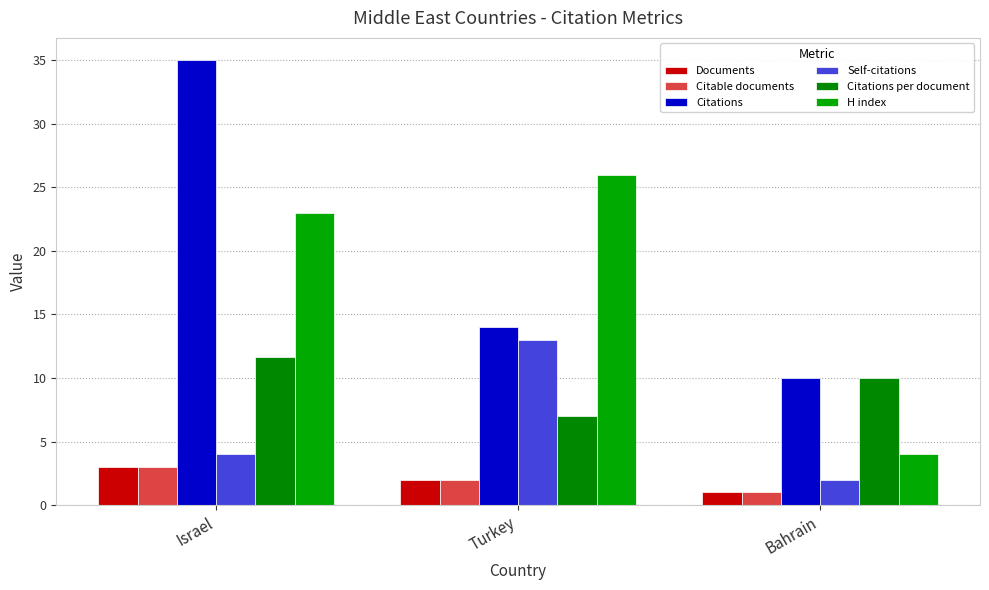

Is the value of Documents at Turkey greater than the value of Citable documents at Turkey?

No